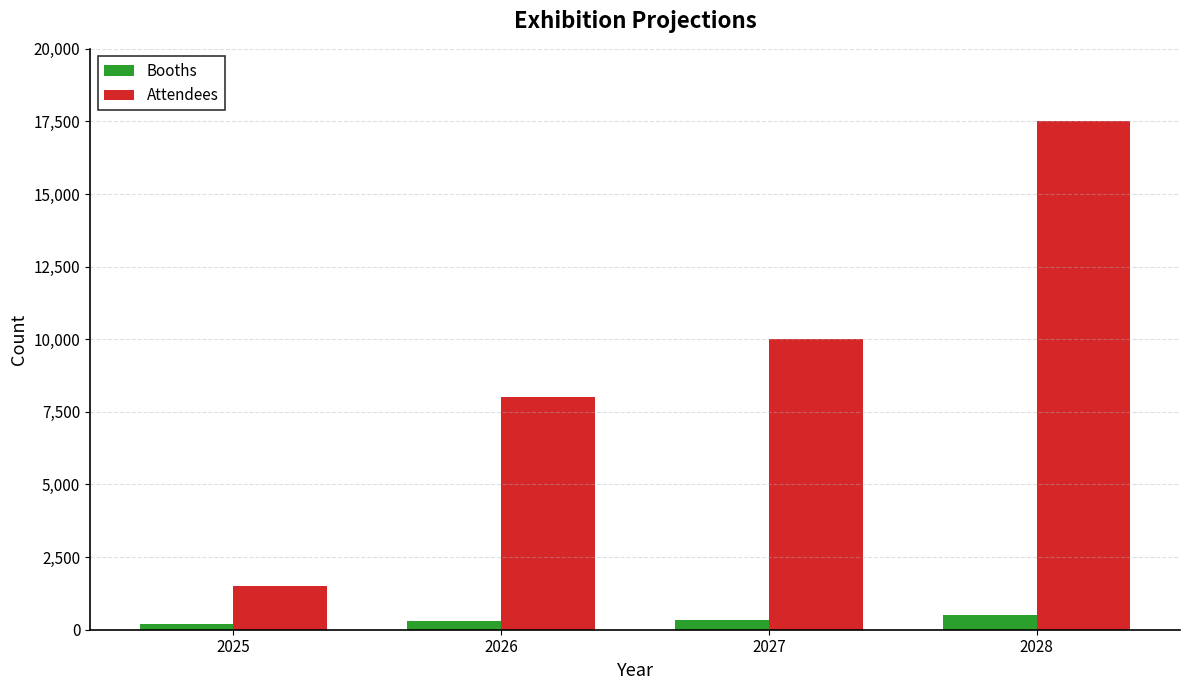

At how many categories does at least one series exceed 15817?

1